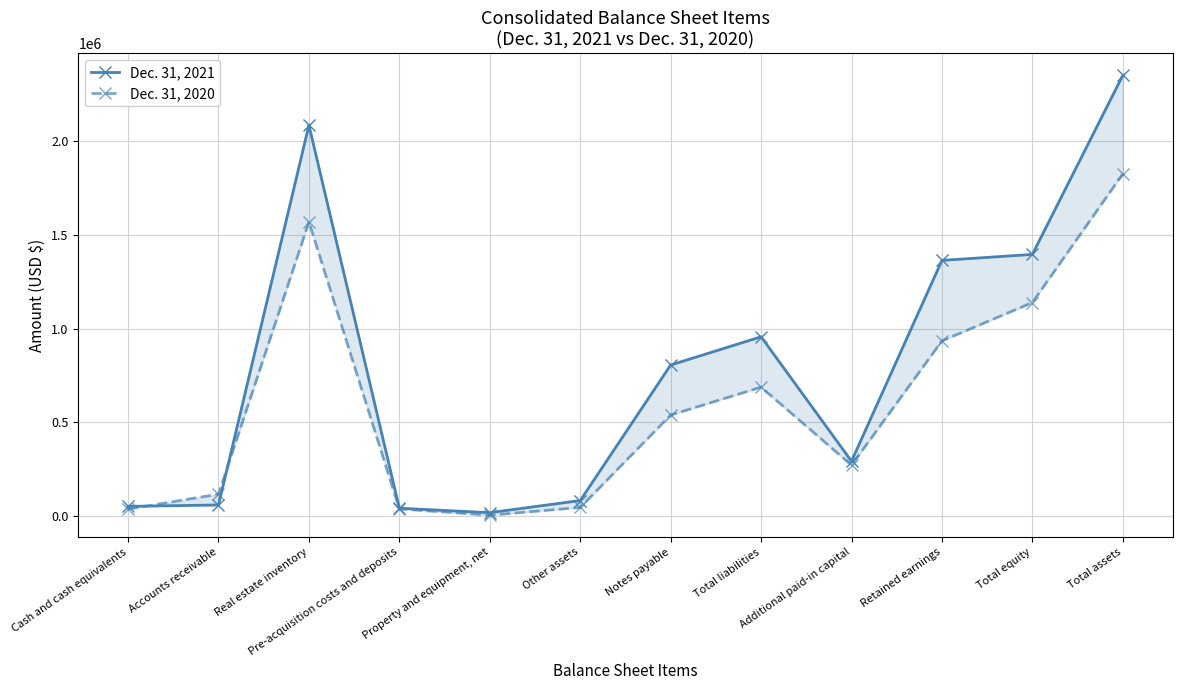

What is the sum of all Dec. 31, 2021 values?

9498114